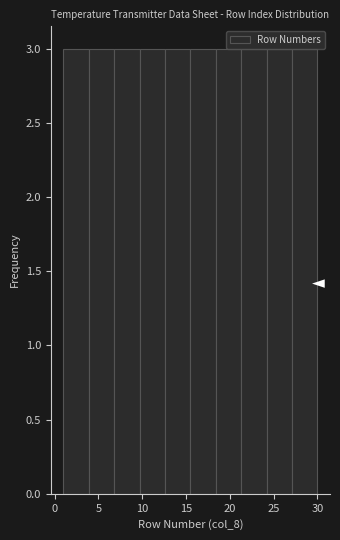

Reading left to right, transcribe this chart: for each bar, give the range it covers on the x-axis and its height. Neither the bar edges nor the heights are printed on the chart, so give them approximately, as read against the axes.

1.0 to 3.9: 3
3.9 to 6.8: 3
6.8 to 9.7: 3
9.7 to 12.6: 3
12.6 to 15.5: 3
15.5 to 18.4: 3
18.4 to 21.3: 3
21.3 to 24.2: 3
24.2 to 27.1: 3
27.1 to 30.0: 3